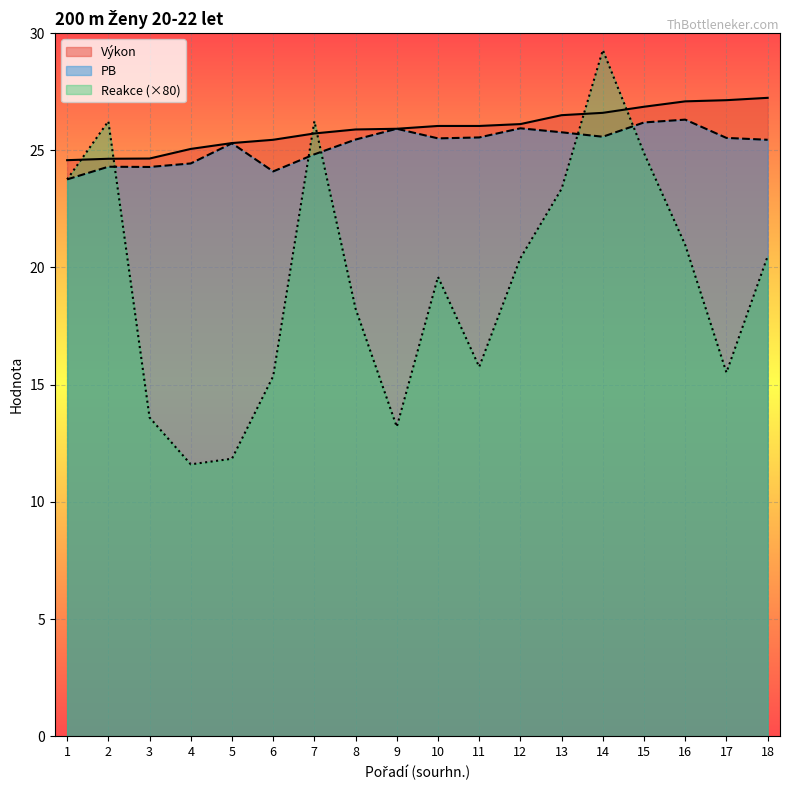

What is the smallest value displayed?

11.6